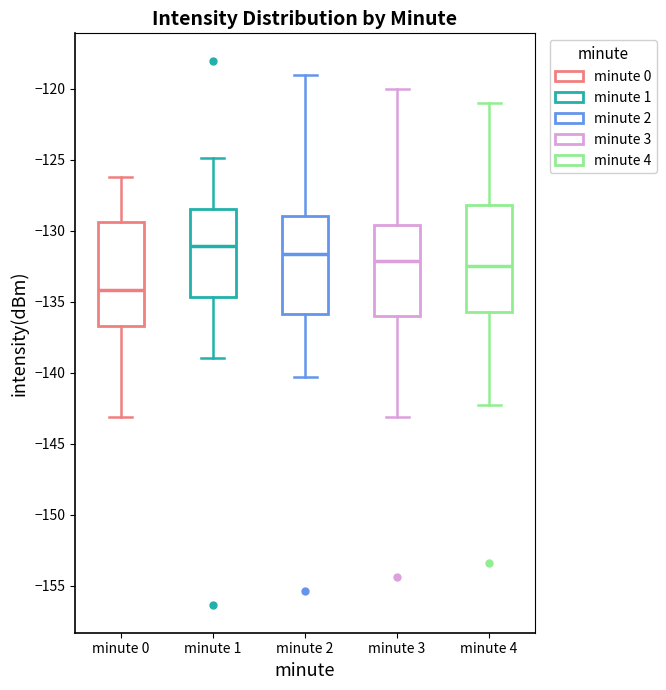

Reading left to right, transcribe this box plot: for each box, give where its median line is, the range the box spans, and where its two whiskers end, as read against the y-axis. The values are not printed on the chart, so give them approximately, as read against the axis.

minute 0: median -134.0, box -136.5 to -129.5, whiskers -143.0 to -126.0
minute 1: median -131.0, box -134.5 to -128.5, whiskers -139.0 to -125.0
minute 2: median -131.5, box -136.0 to -129.0, whiskers -140.5 to -119.0
minute 3: median -132.0, box -136.0 to -129.5, whiskers -143.0 to -120.0
minute 4: median -132.5, box -136.0 to -128.0, whiskers -142.5 to -121.0